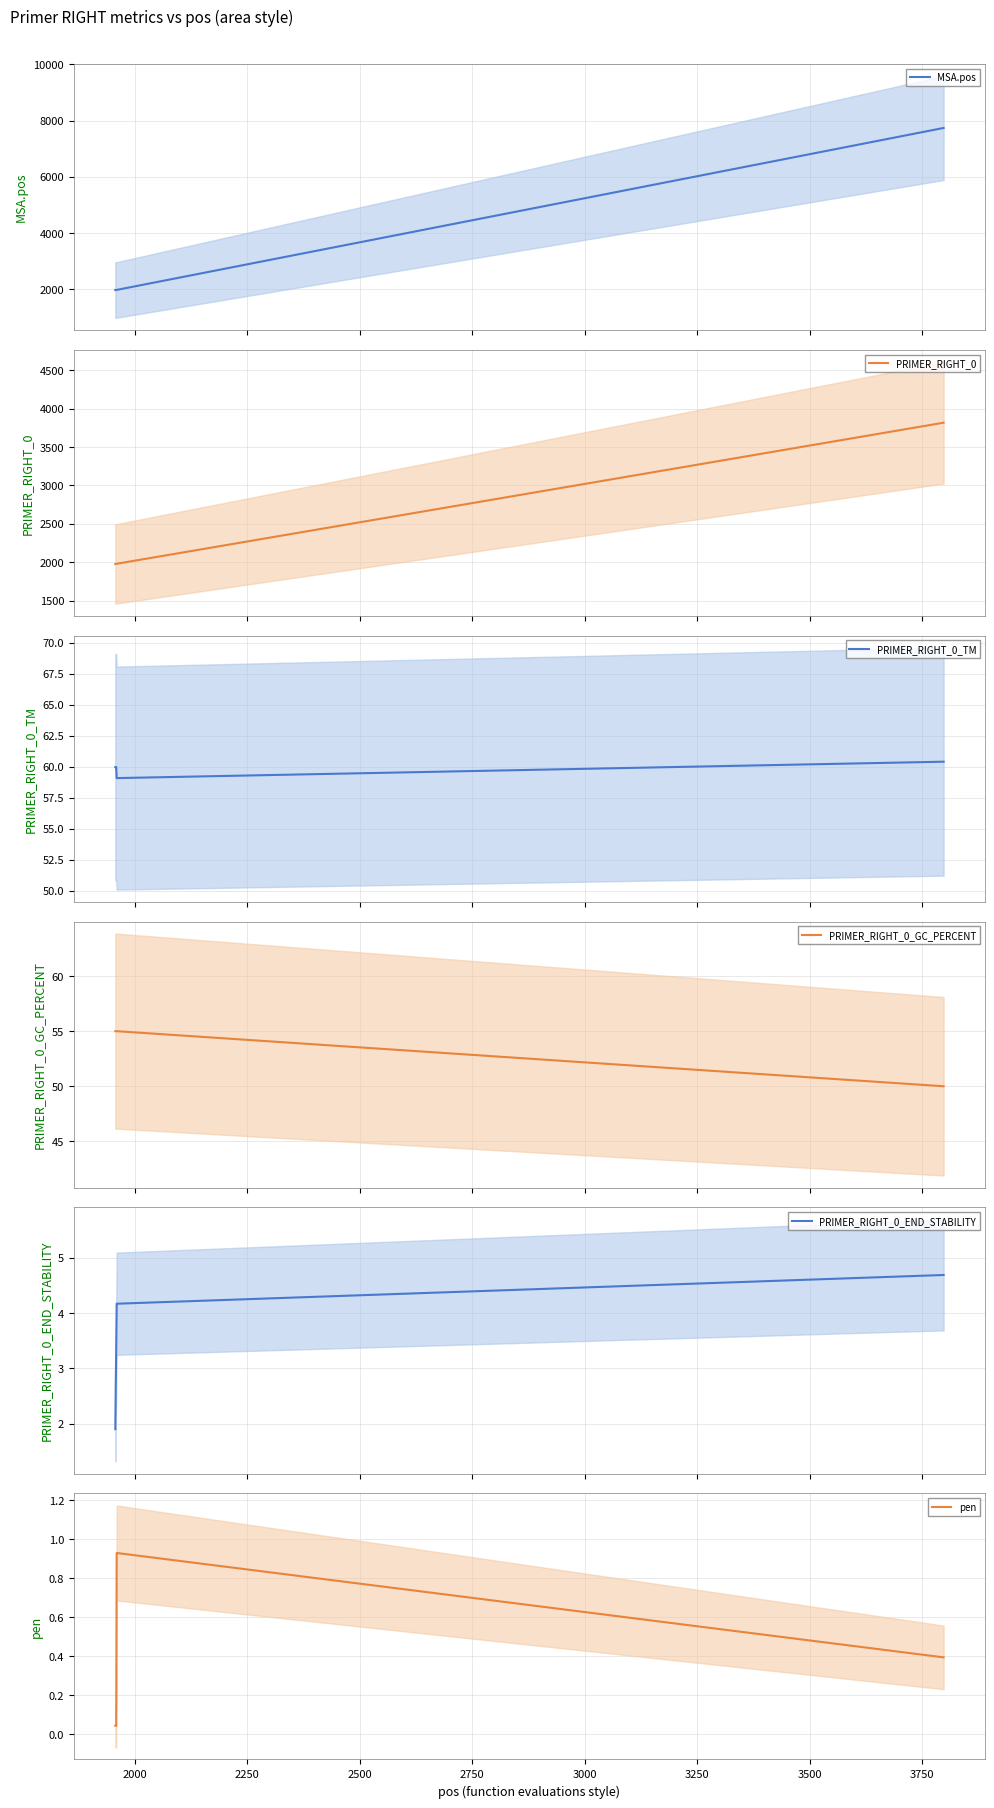

What is the minimum value for PRIMER_RIGHT_0_END_STABILITY?

1.9